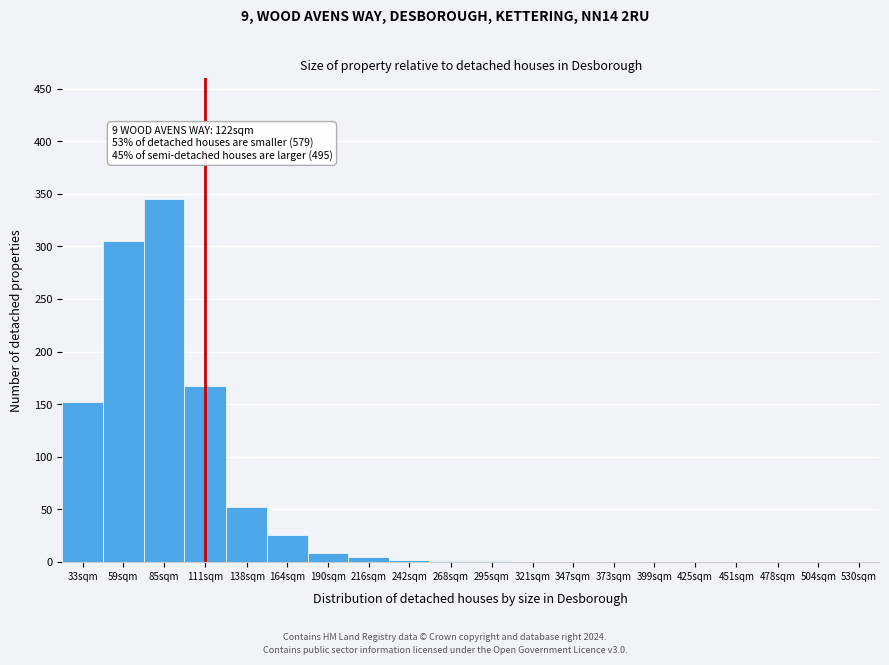

What is the sum of all values?

1062